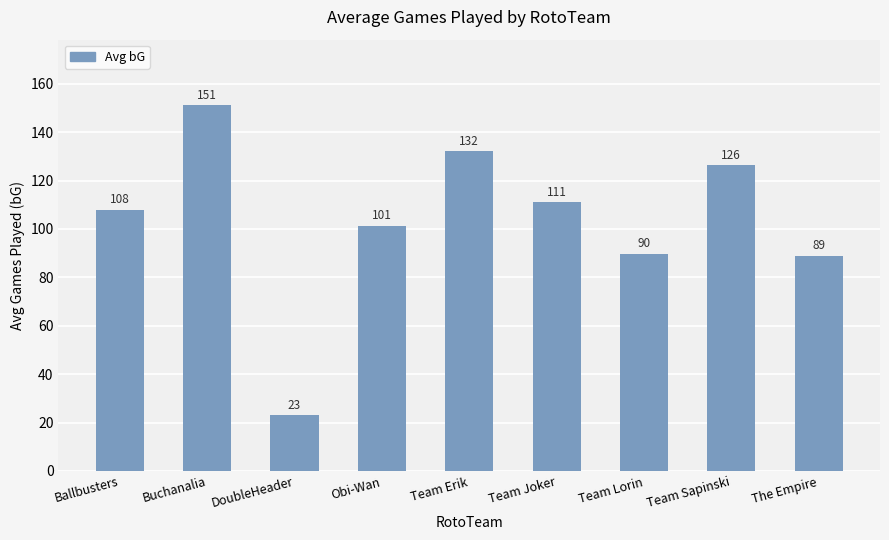

The chart shows a value of 126.0 at Team Lorin. True or false?

False